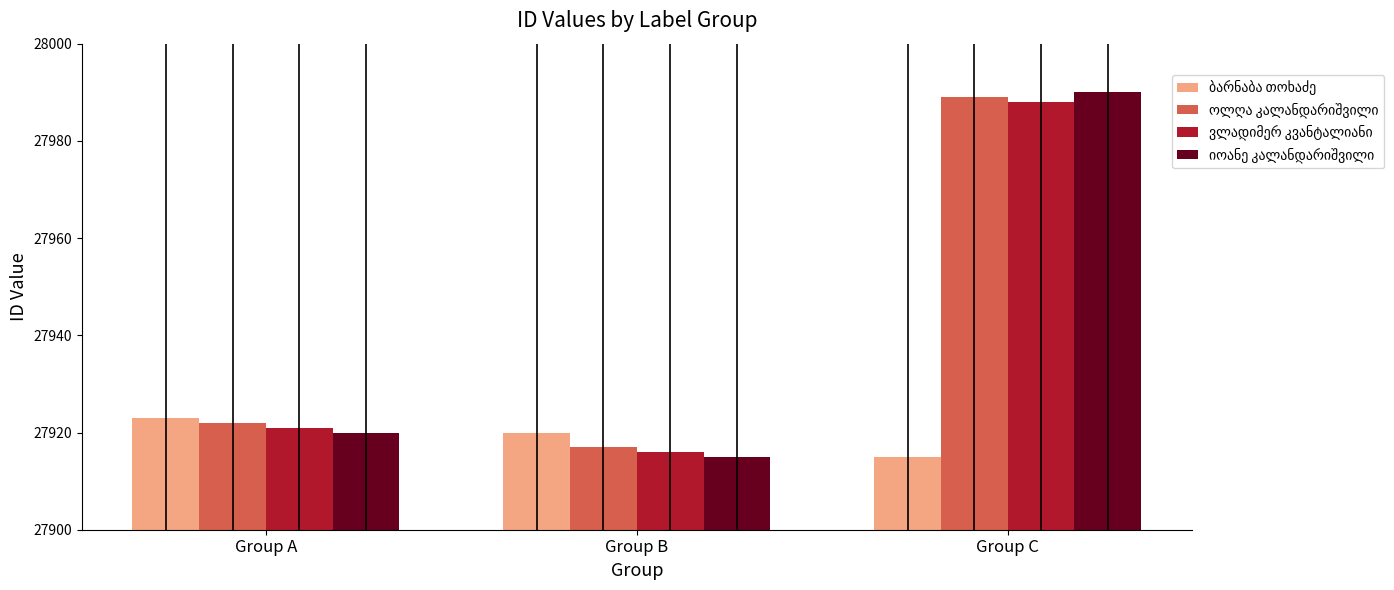

Does the chart contain stacked bars?

No